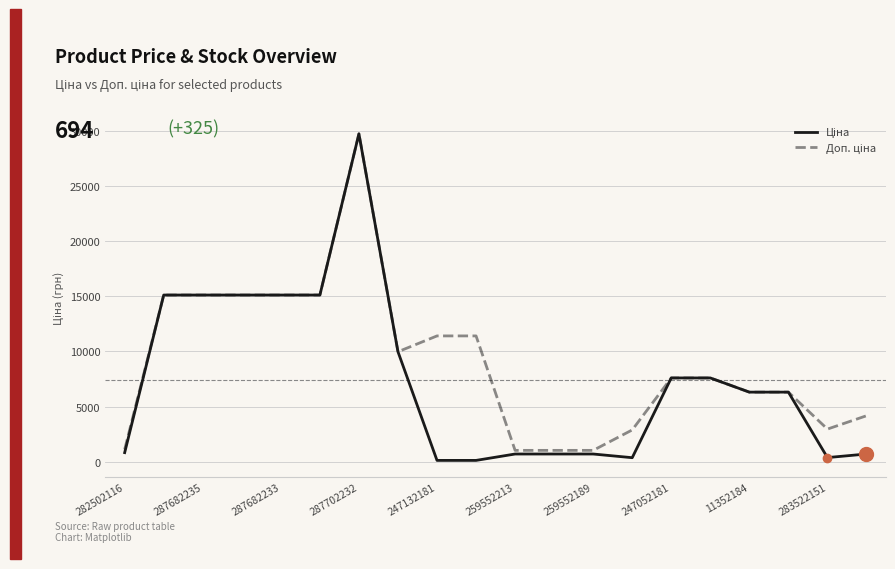

At how many categories does at least one series exceed 24941?

1